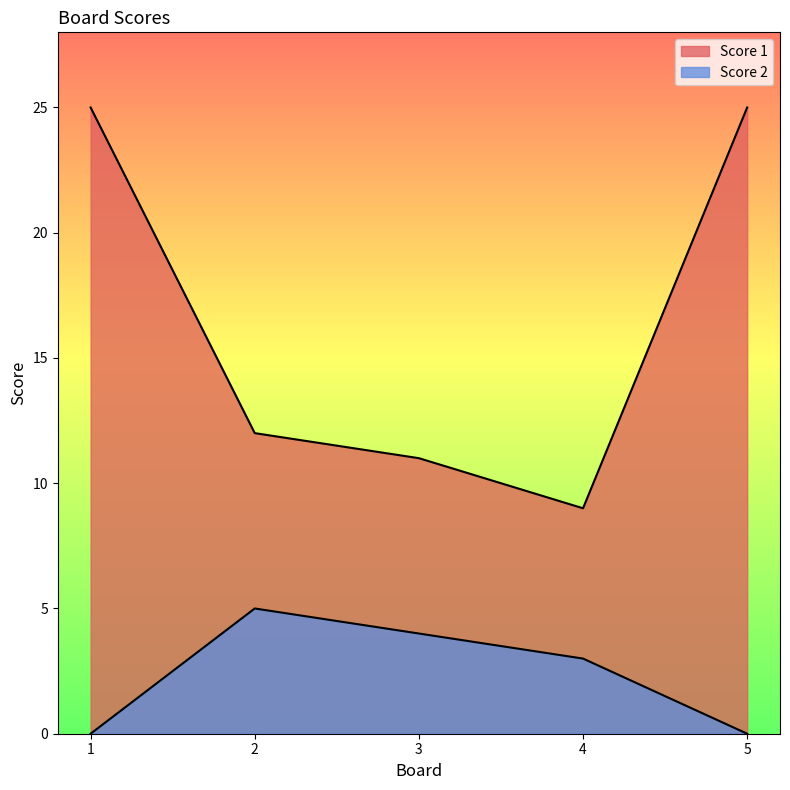

At how many categories does at least one series exceed 13?

2